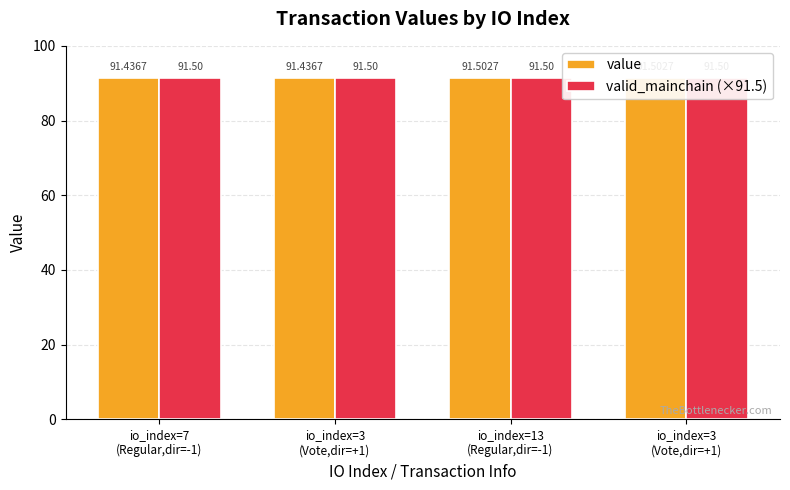

How many groups of bars are there?

4